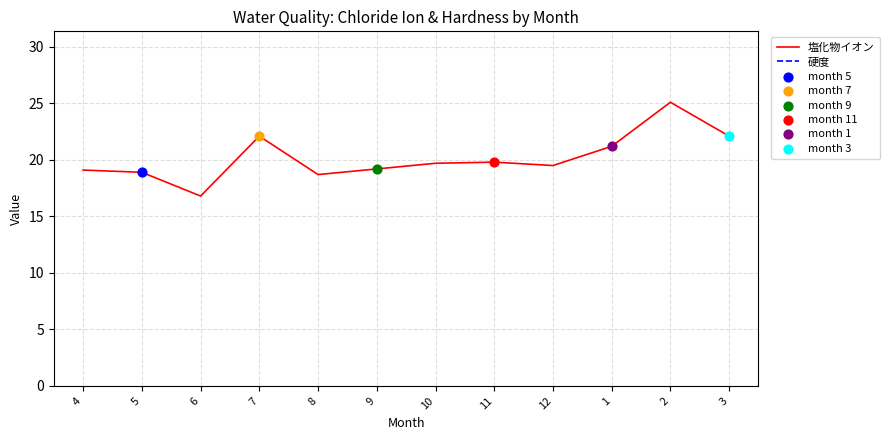

Which series has the largest total across all categories?

塩化物イオン